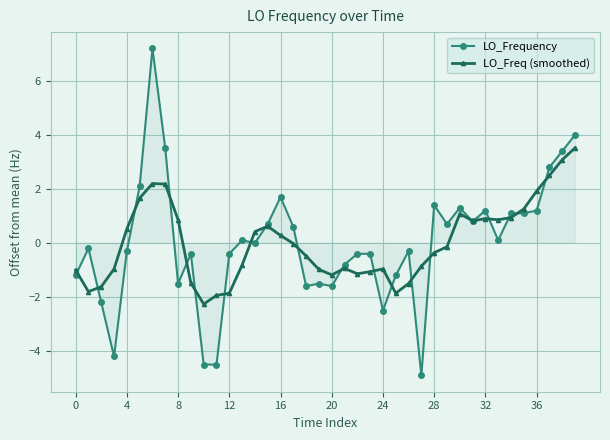

Count the number of categories in the chart.

40